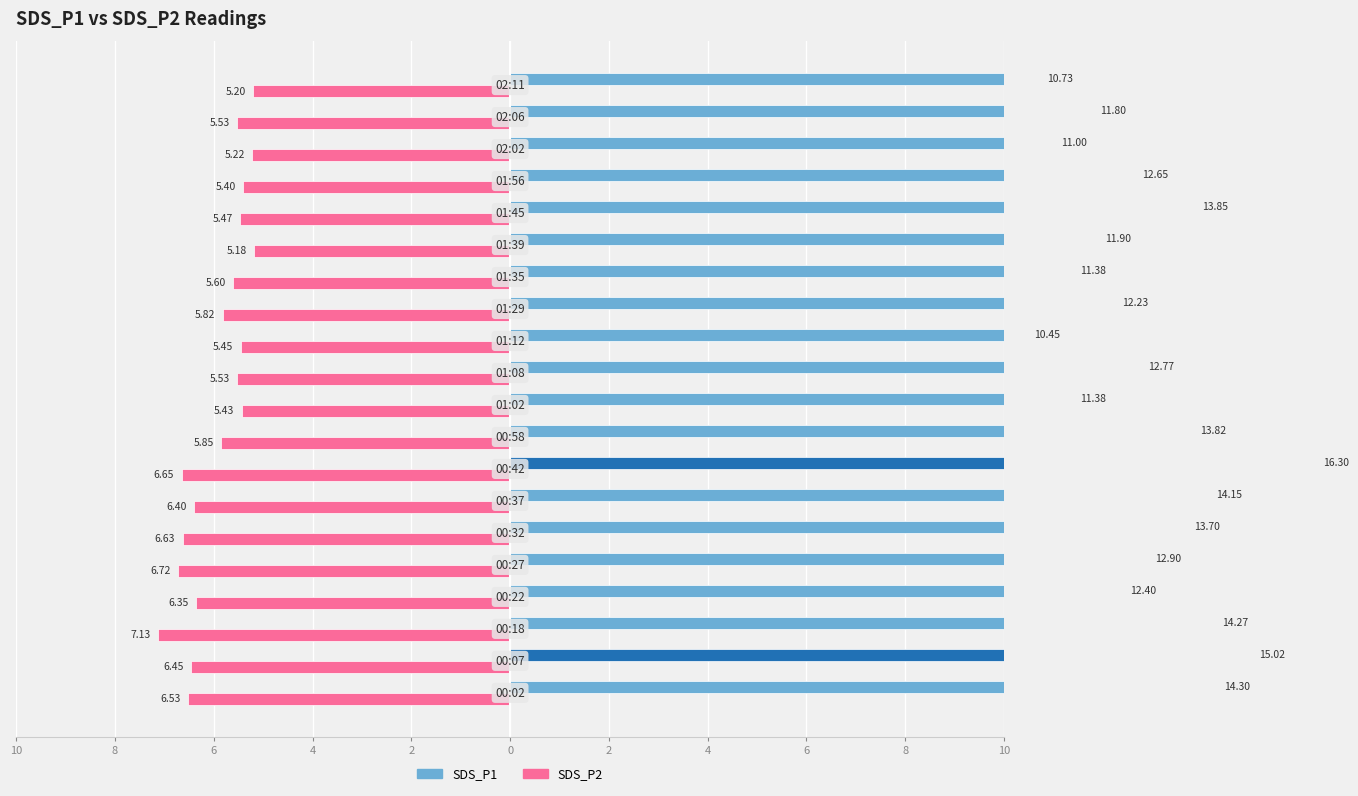

How many values in the SDS_P1 series are below 12?

7